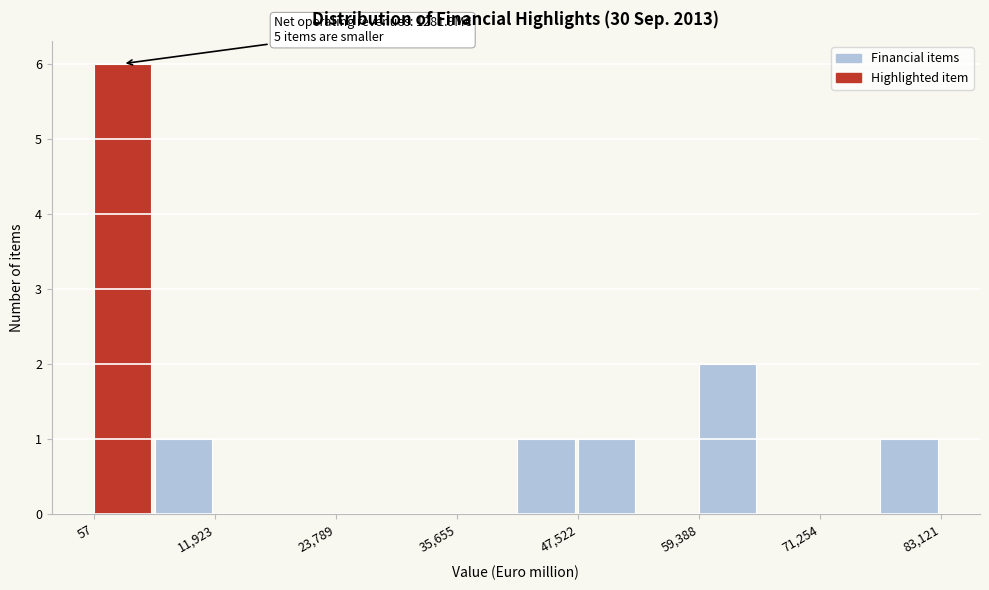

Read against the x-axis, roughly where is the centre of the tallest bar?

2000